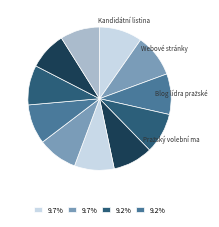

Count the number of slices in the pie.

11